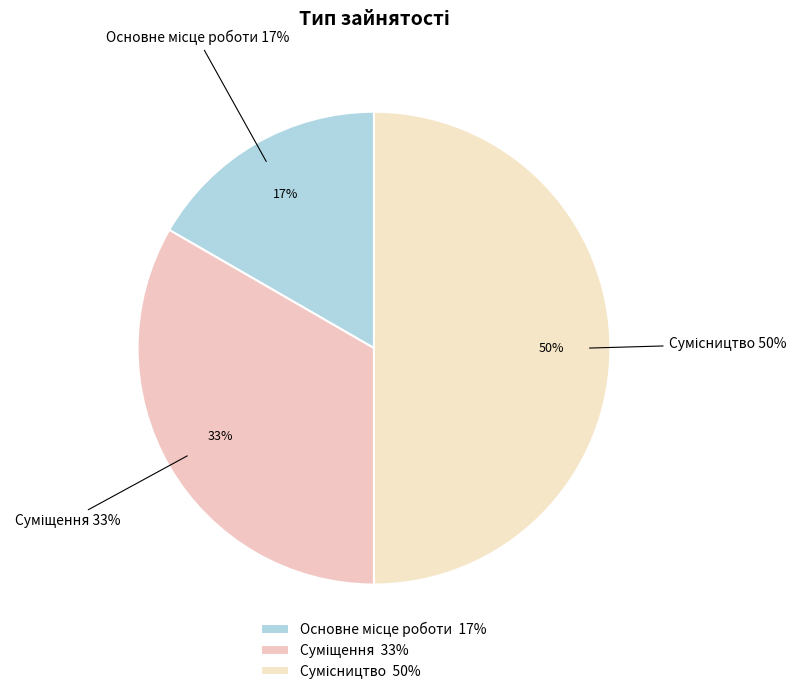

Is it true that Суміщення is 41% of the pie?

False